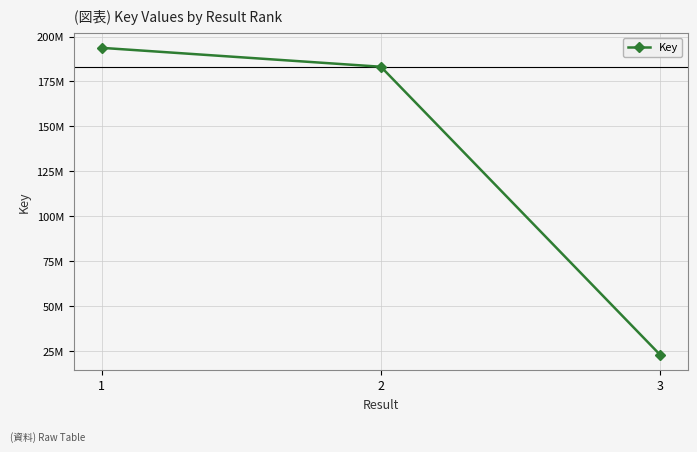

At which label is the value closest to 108338946?

2